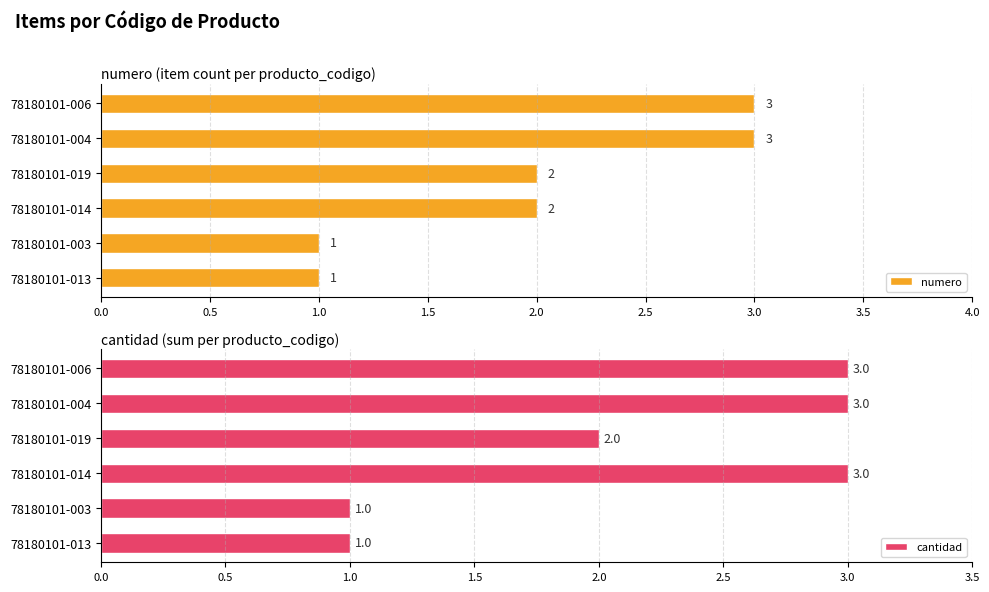

What is the maximum value for numero?

3